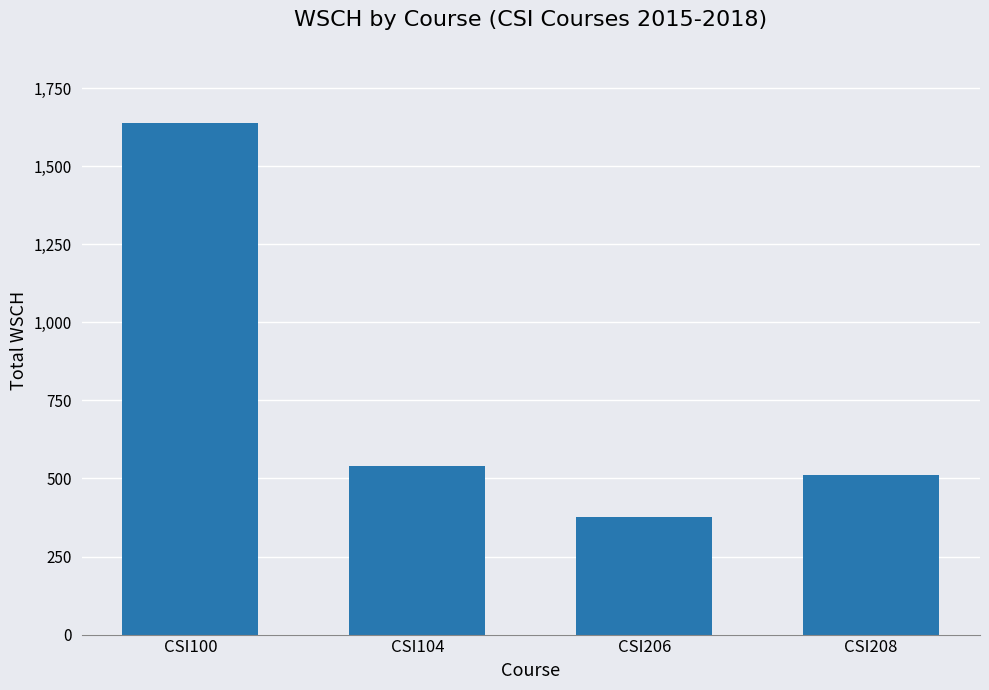

At which category does the chart reach its minimum across all series?

CSI206